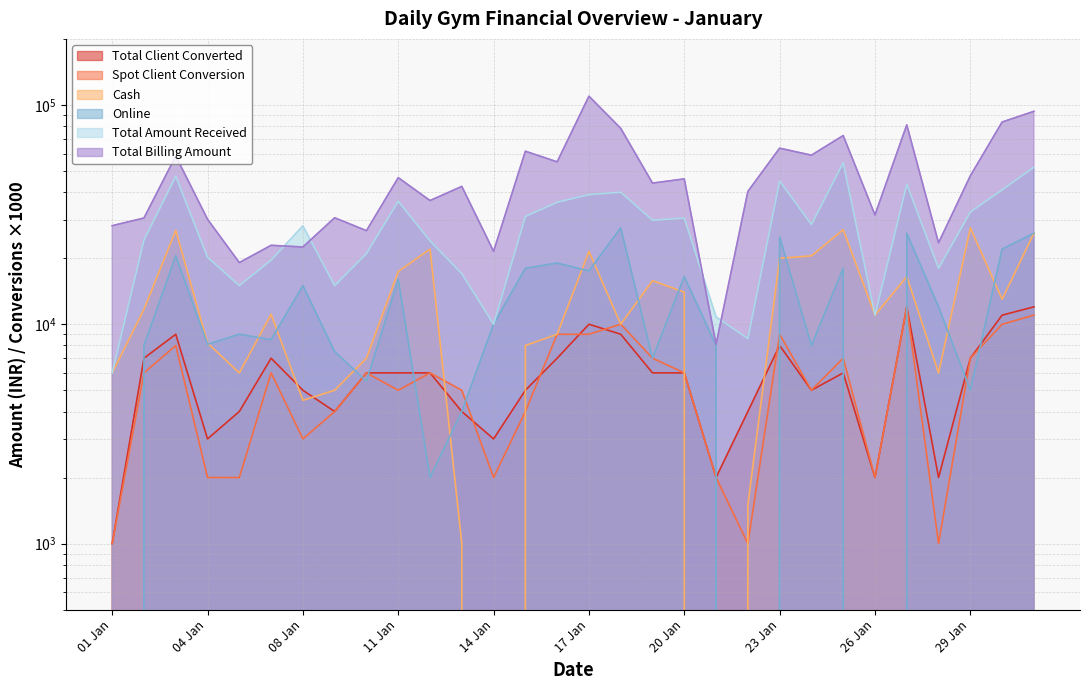

How many categories are shown in the chart?

30